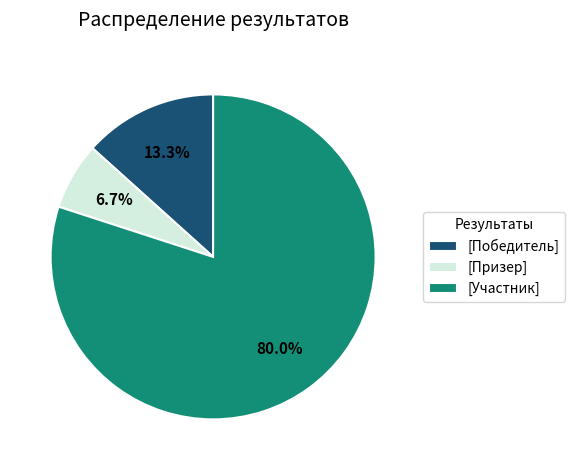

Which slice is the smallest?

[Призер]